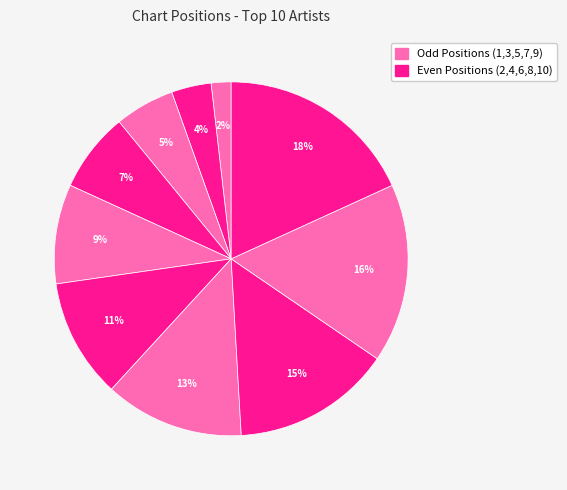

How many slices are in this pie chart?

10